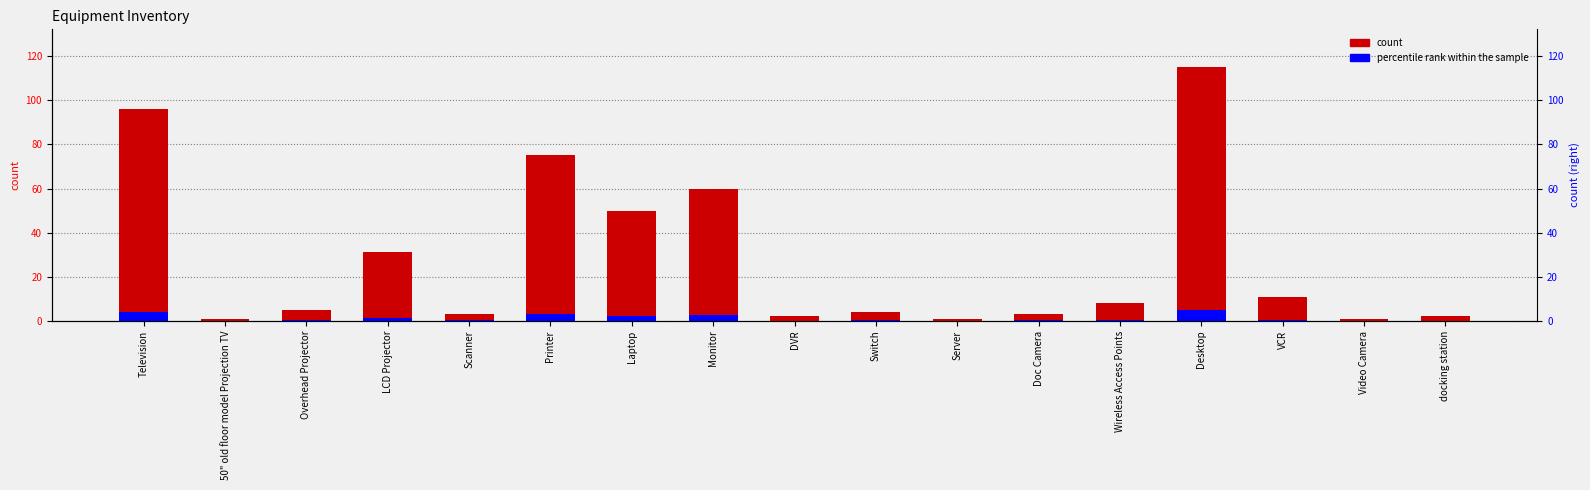

Read the count value at Television.

96.0